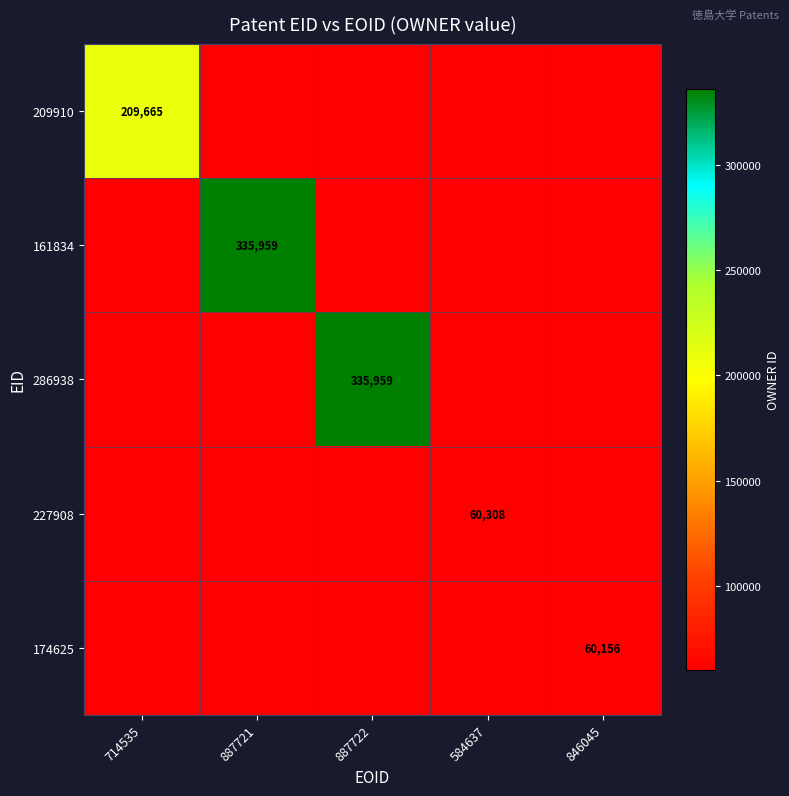

Is it true that 161834 equals 335959 at 887721?

True